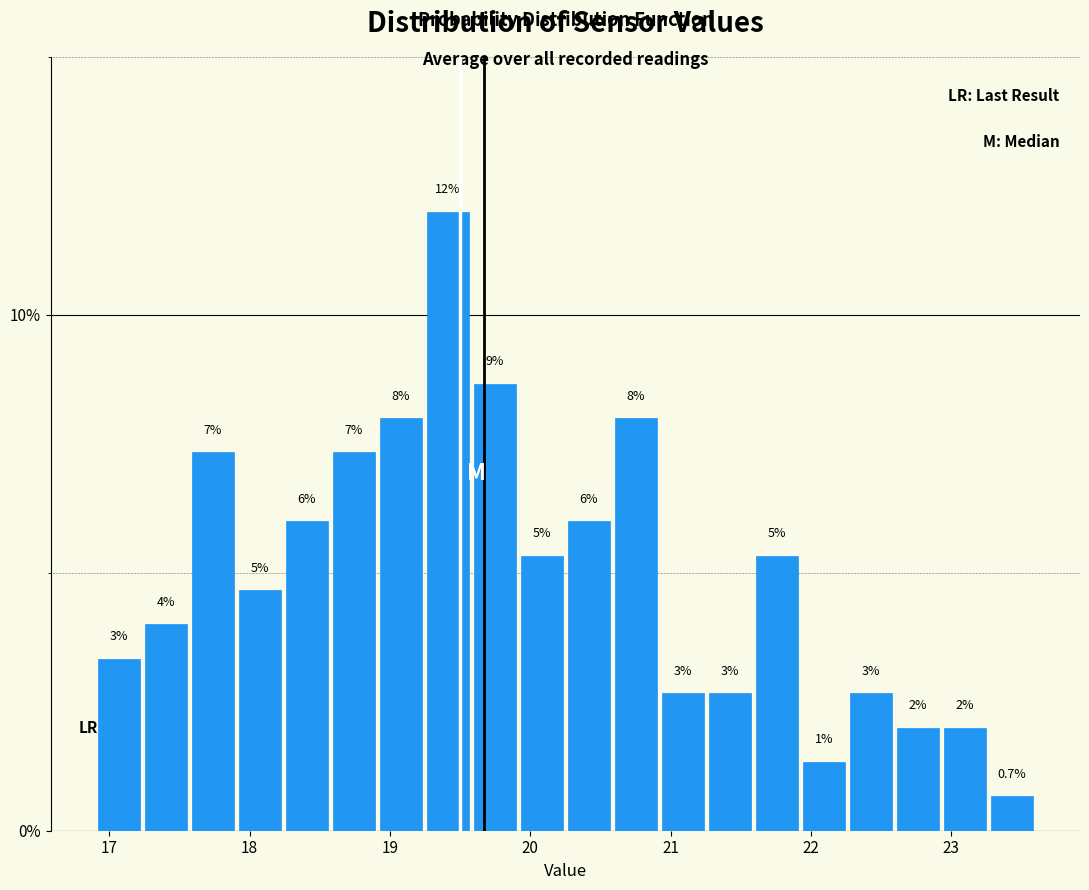

Around what value on the x-axis is the tallest bar? Give the approximate position of its centre, as read against the axis.

19.4